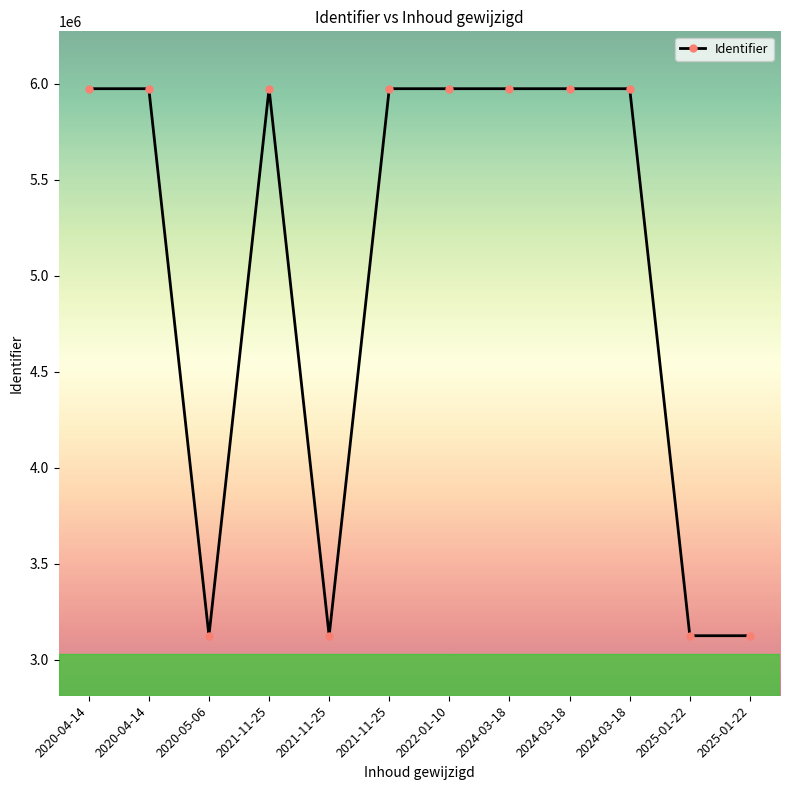

What is the value of the 5th point from the left?

5974410